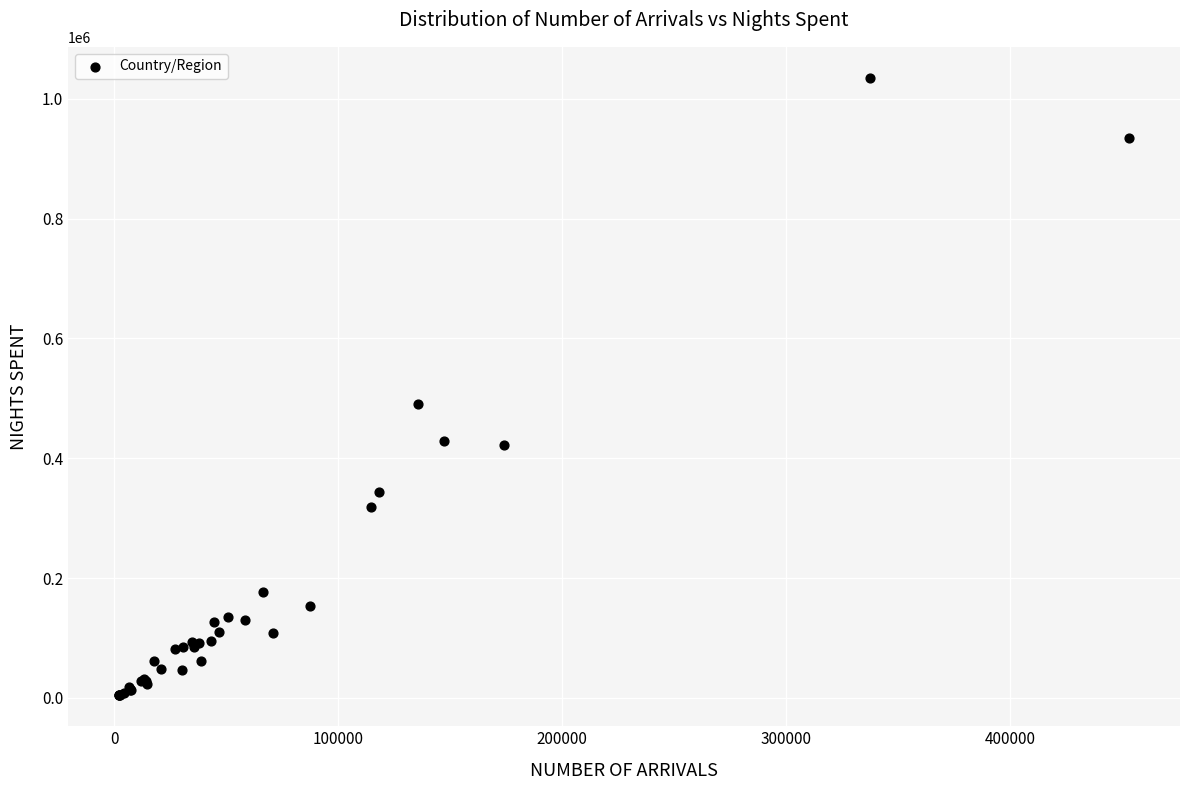

What Y value in the scatter plot is closest to 519643?

491121